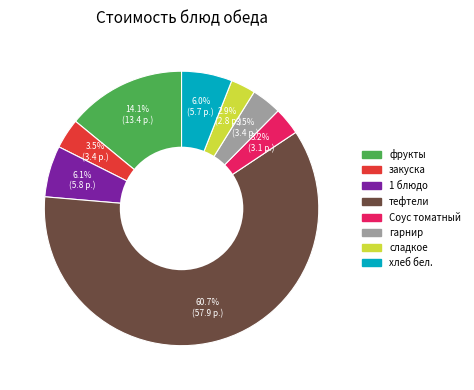

To the nearest percent, what is the difference between the сладкое and хлеб бел. slice percentages?

3%